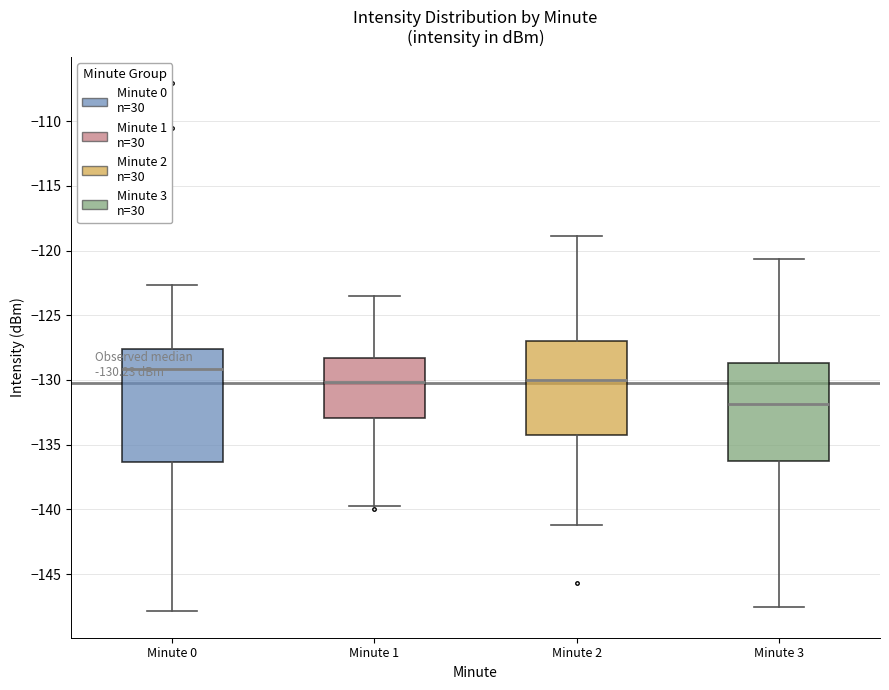

Comparing the boxes themselves (not the whiskers), which one is the tallest?

Minute 0